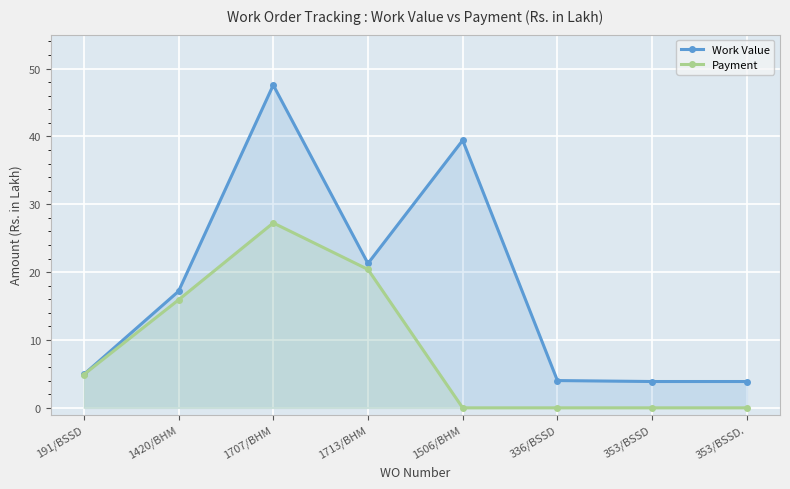

True or false: Payment has more than 0 interior local peaks.

True